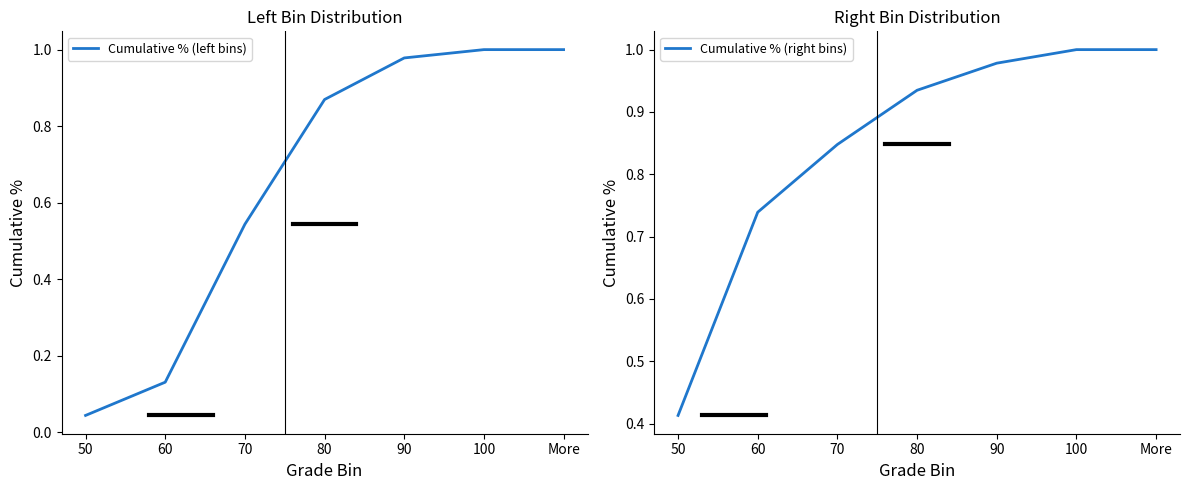

True or false: Cumulative % (right bins) and Cumulative % (left bins) cross at least once.

False